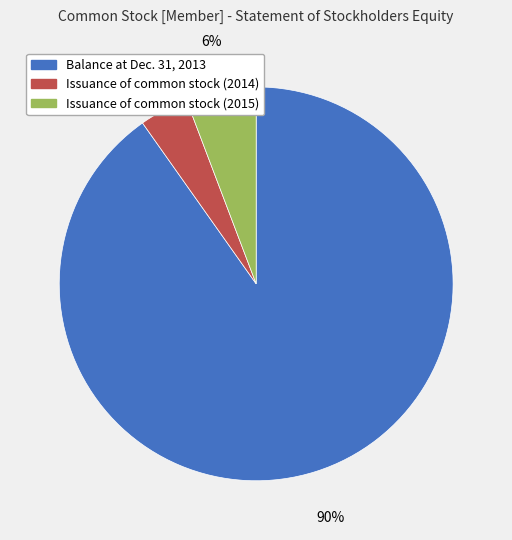

Which slice is the largest?

Balance at Dec. 31, 2013